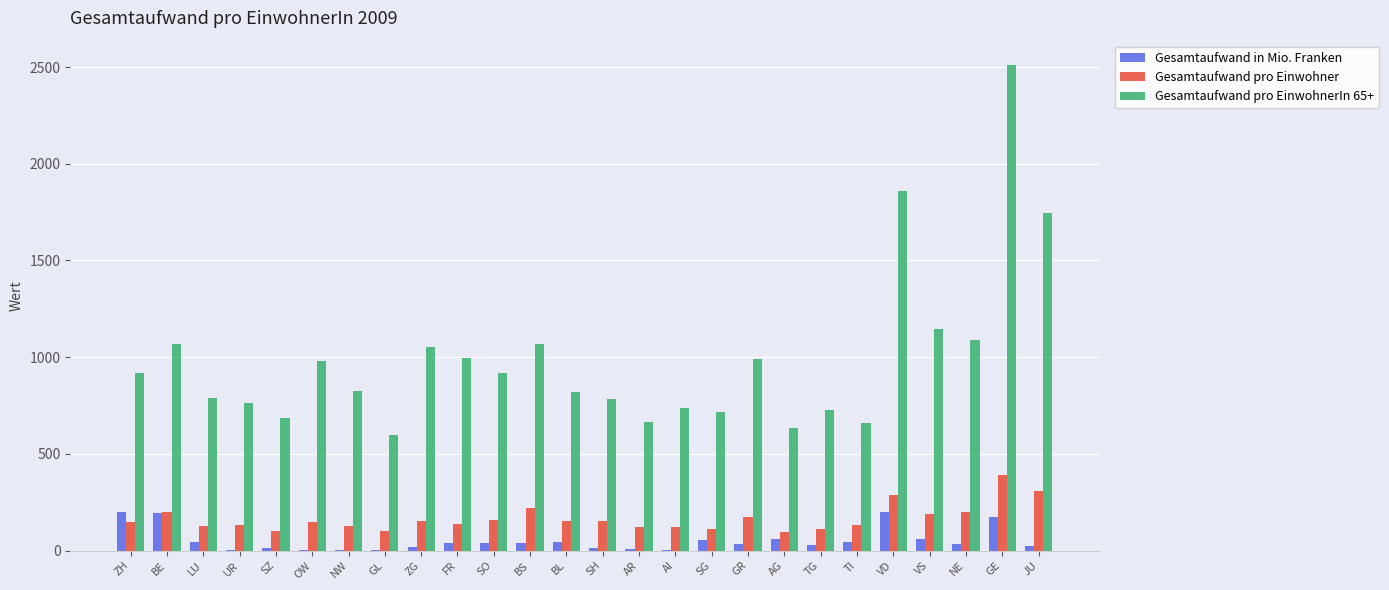

What is the sum of the Gesamtaufwand pro EinwohnerIn 65+ values at OW and NW?

1803.7